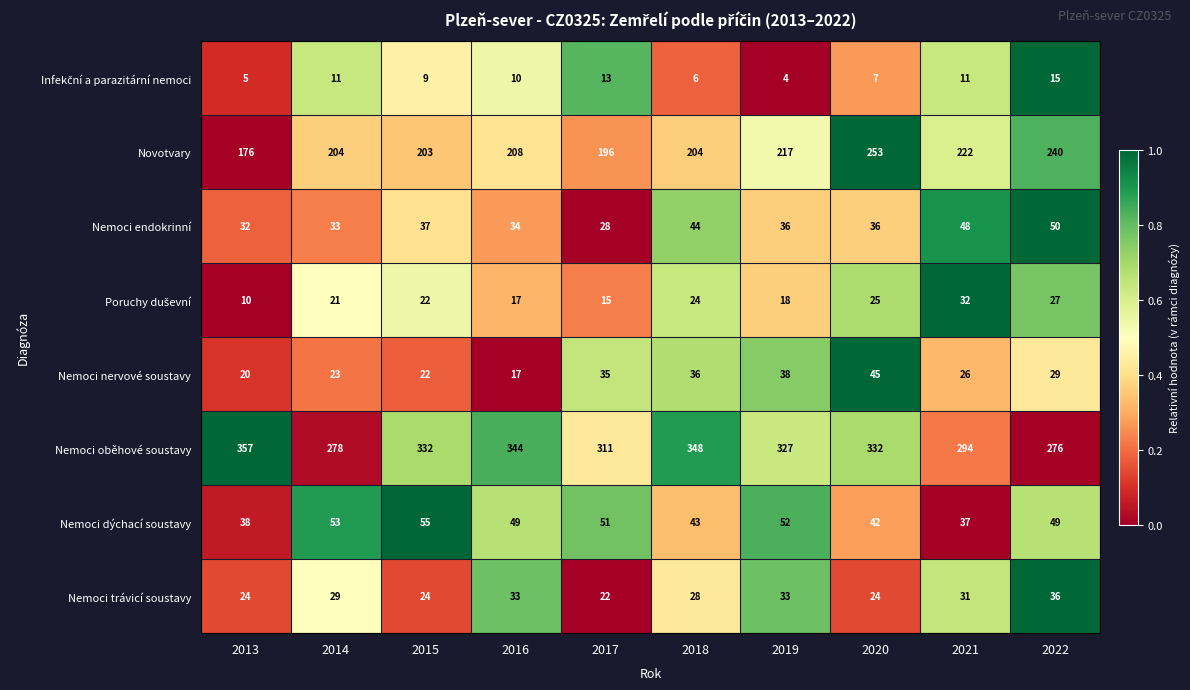

Which series changed the most between 2013 and 2015?

Novotvary